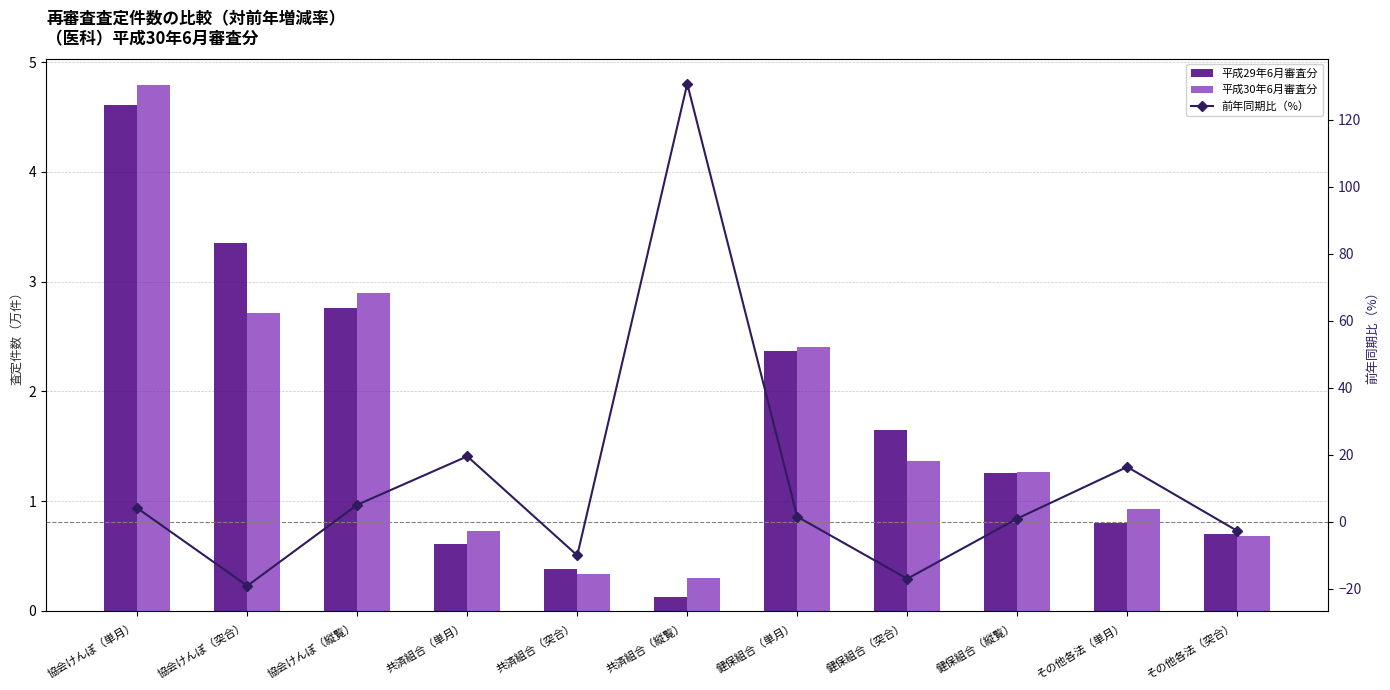

True or false: 前年同期比（%） has a value of 2.7 at 協会けんぽ（縦覧）.

False